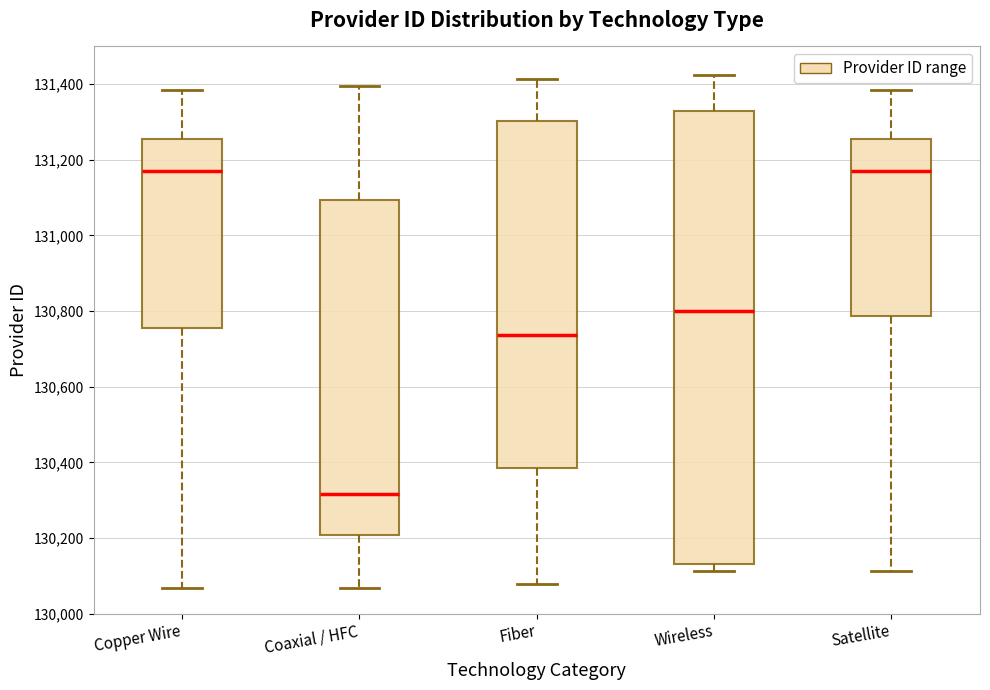

Reading left to right, transcribe this box plot: for each box, give where its median line is, the range the box spans, and where its two whiskers end, as read against the y-axis. The values are not printed on the chart, so give them approximately, as read against the axis.

Copper Wire: median 131180, box 130760 to 131260, whiskers 130060 to 131380
Coaxial / HFC: median 130320, box 130200 to 131100, whiskers 130060 to 131400
Fiber: median 130740, box 130380 to 131300, whiskers 130080 to 131420
Wireless: median 130800, box 130140 to 131320, whiskers 130120 to 131420
Satellite: median 131180, box 130780 to 131260, whiskers 130120 to 131380